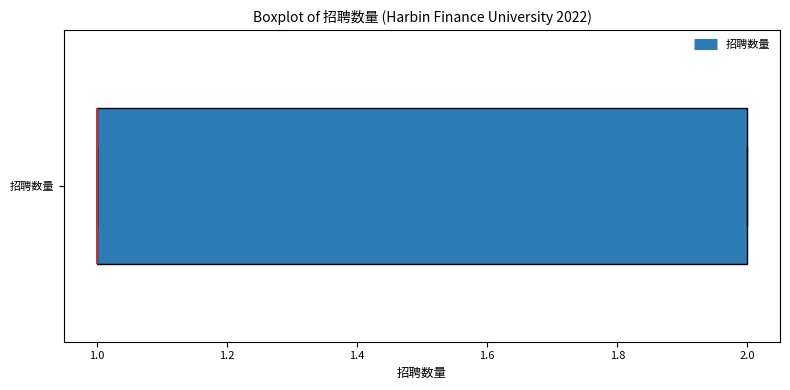

Transcribe this box plot: give where the median line is, the range the box spans, and where the two whiskers end, as read against the x-axis. The values are not printed on the chart, so give them approximately, as read against the axis.

median 1 (drawn on the box's left edge), box 1 to 2, whiskers 1 to 2